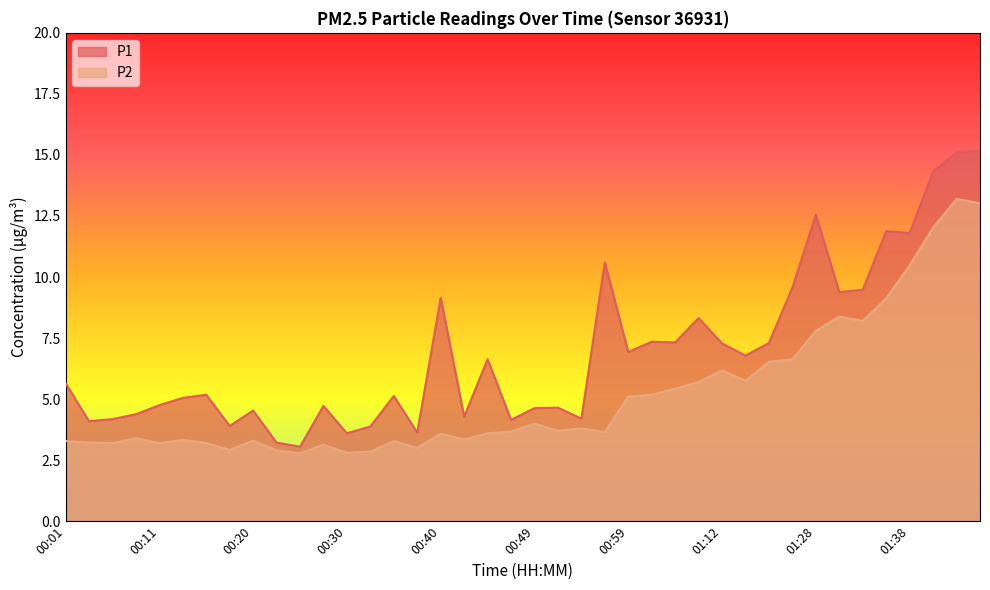

Where is the first local maximum for P2?

00:08